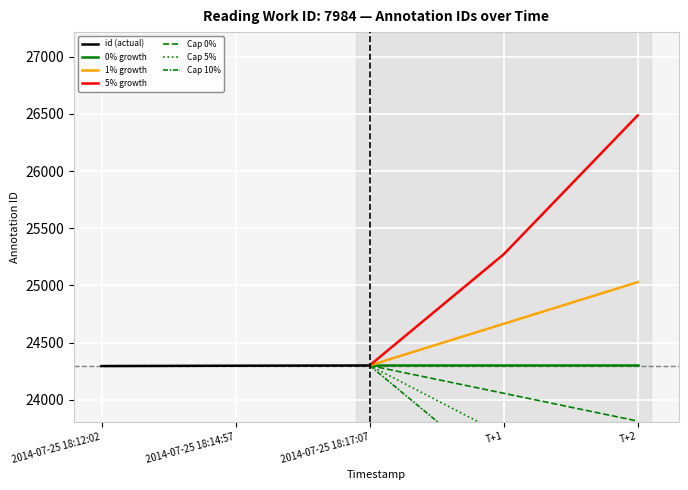

What is the label of the 1st point from the right?

2014-07-25 18:17:07